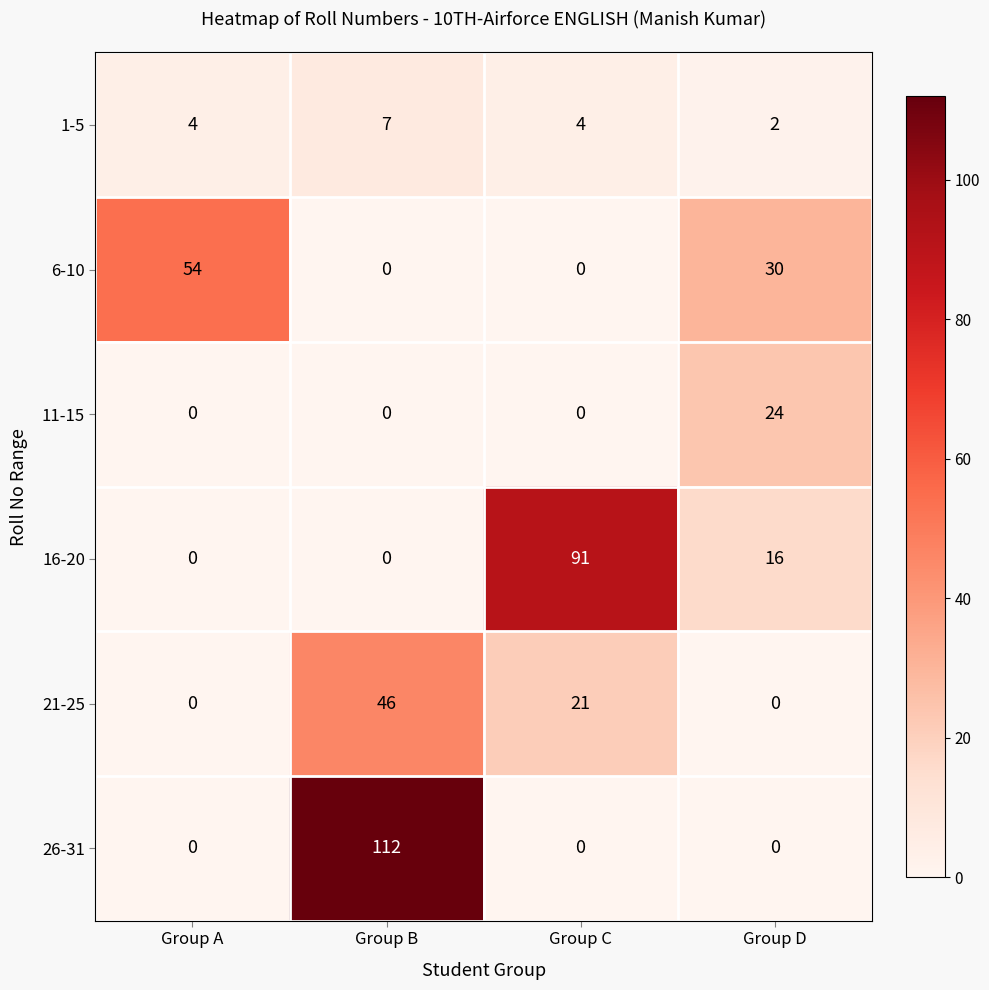

The 16-20 series shows 0 at Group A. True or false?

True